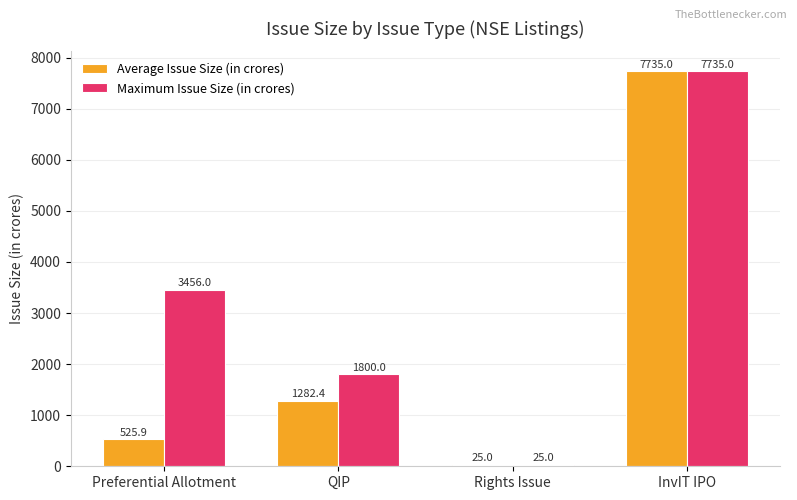

True or false: Average Issue Size (in crores) has a value of 339.5 at QIP.

False